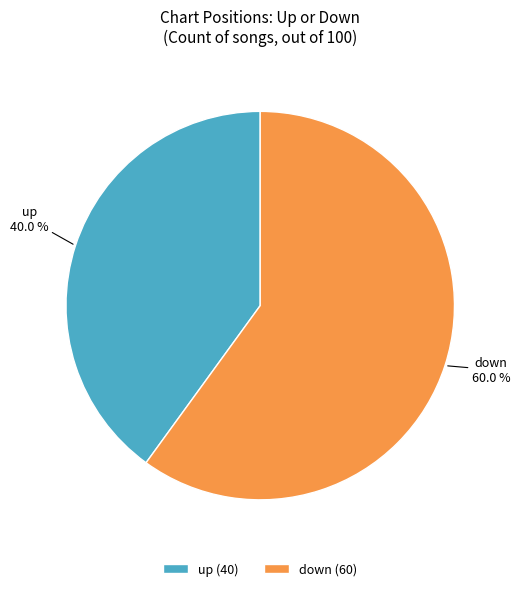

What percentage is NOT represented by down?

40.0%